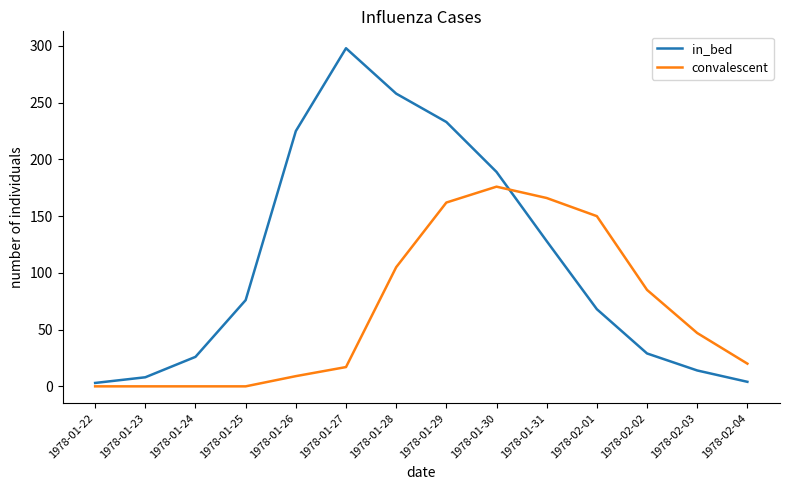

What is the difference between the convalescent values at 1978-01-26 and 1978-01-30?

167